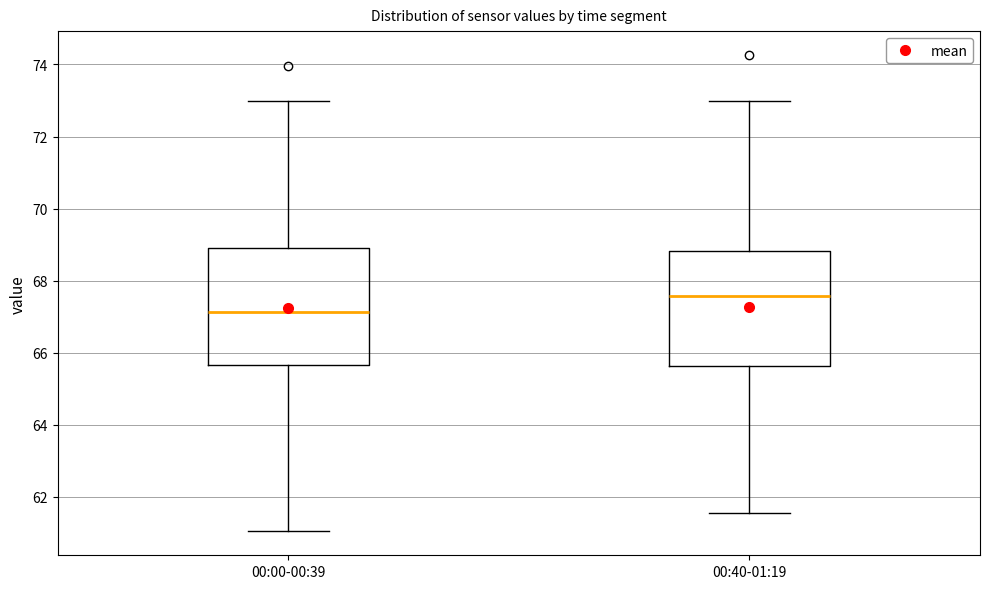

Reading left to right, transcribe this box plot: for each box, give where its median line is, the range the box spans, and where its two whiskers end, as read against the y-axis. The values are not printed on the chart, so give them approximately, as read against the axis.

00:00-00:39: median 67.2, box 65.6 to 69.0, whiskers 61.0 to 73.0
00:40-01:19: median 67.6, box 65.6 to 68.8, whiskers 61.6 to 73.0